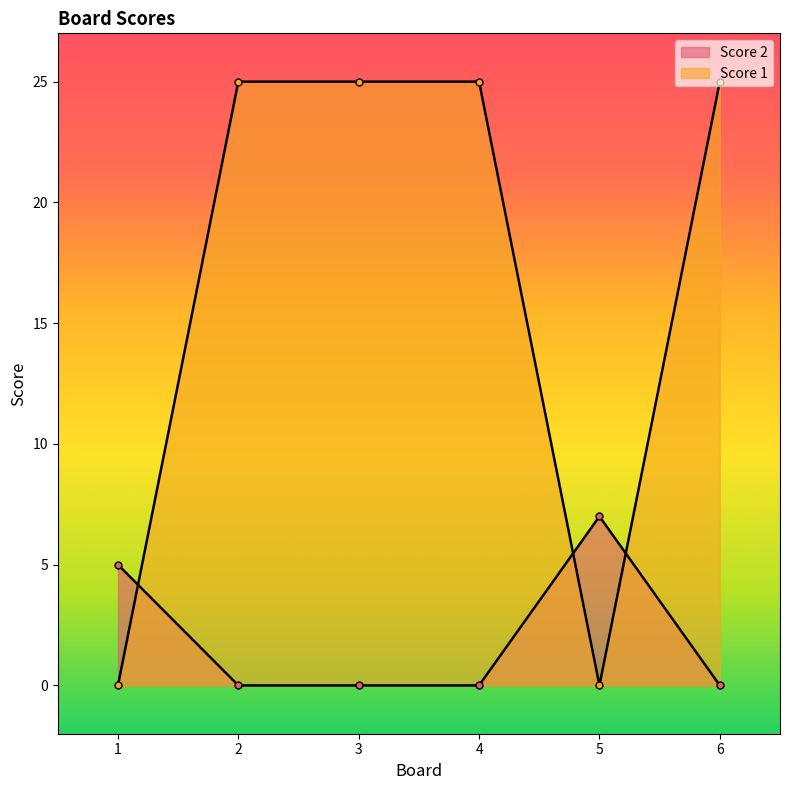

How many Score 2 values are between 0 and 5?

5